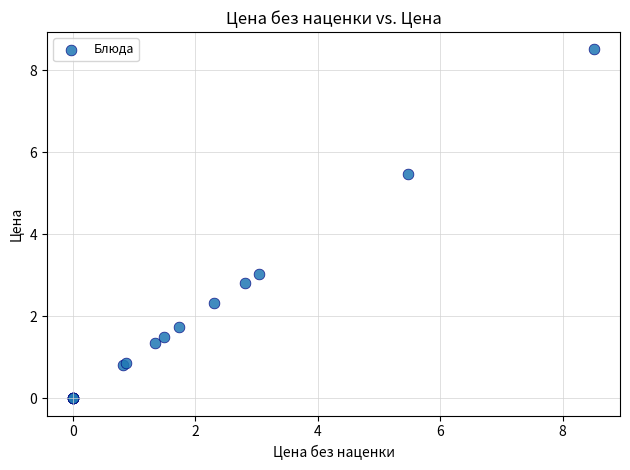

What Y value in the scatter plot is closest to 4?

3.0